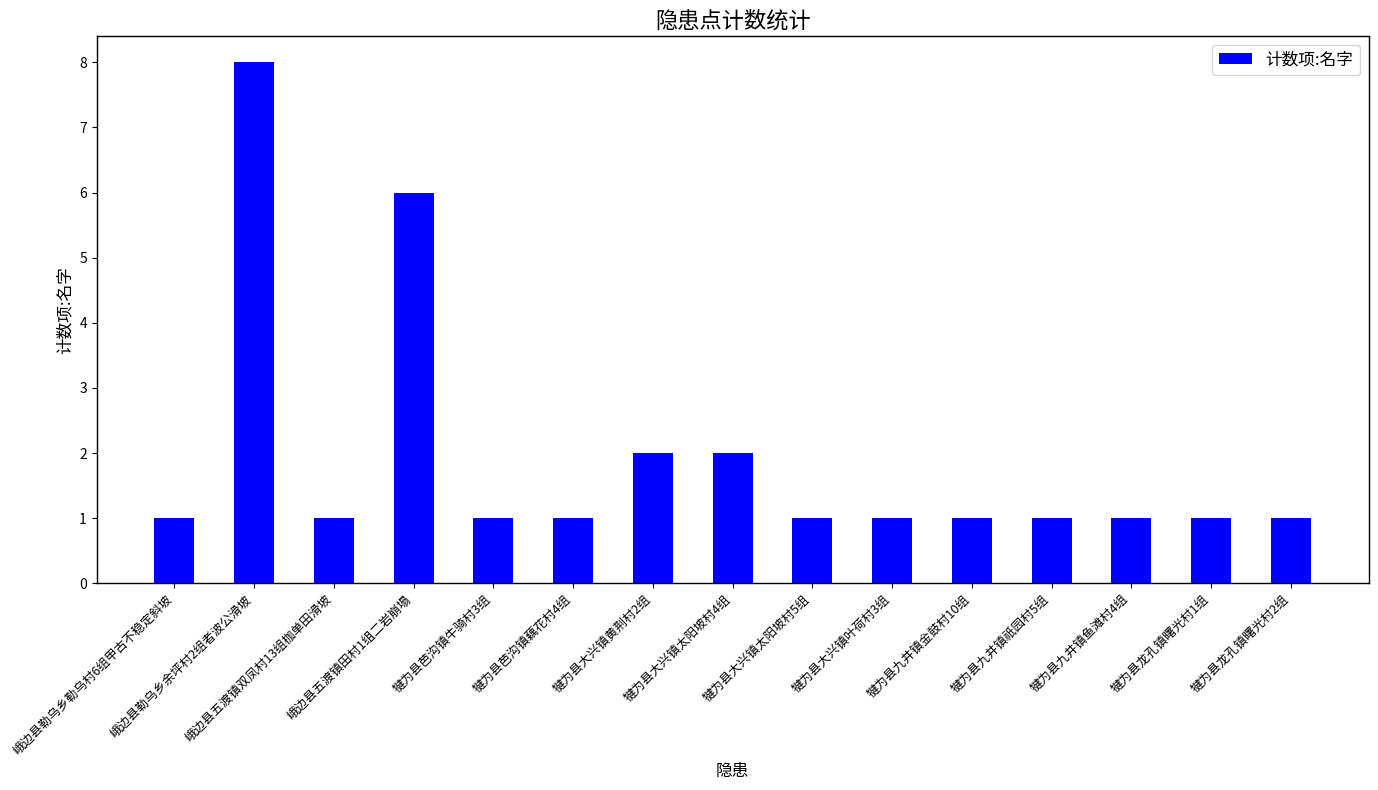

The chart shows a value of 2 at 犍为县九井镇祇园村5组. True or false?

False